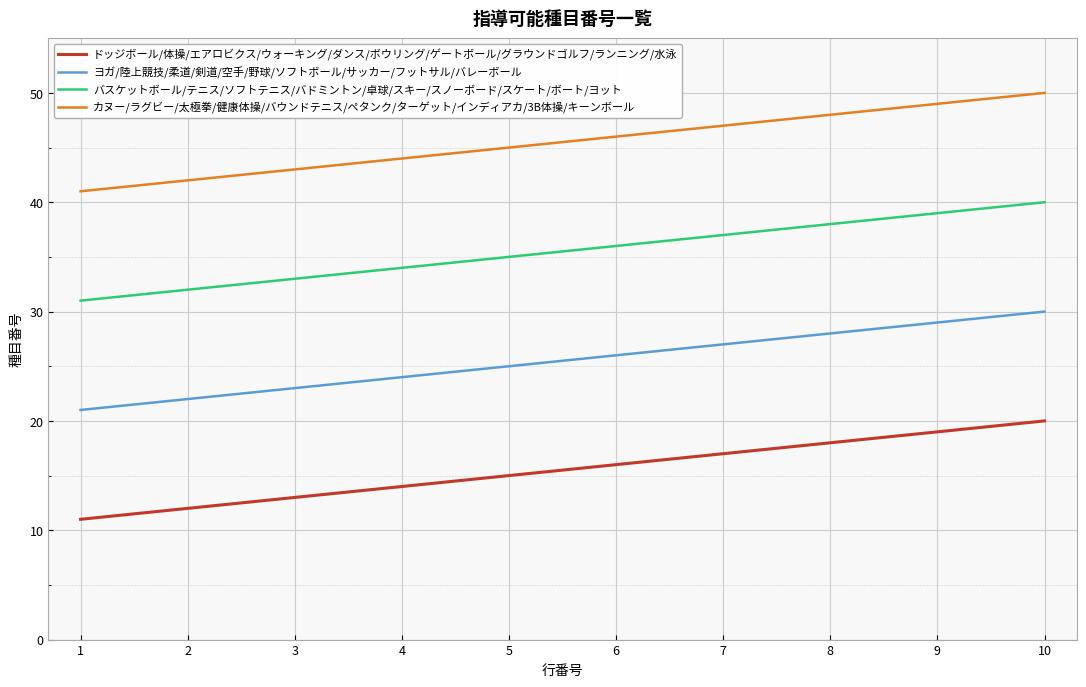

What is the spread (max minus min) of values at 6?

30